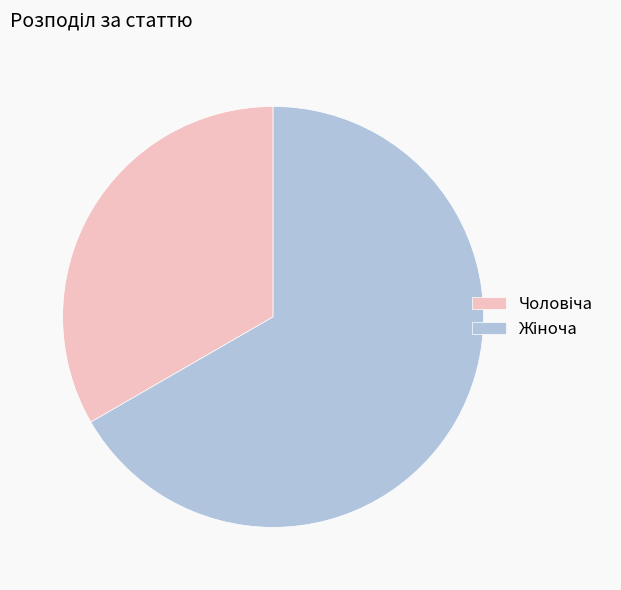

Count the number of slices in the pie.

2